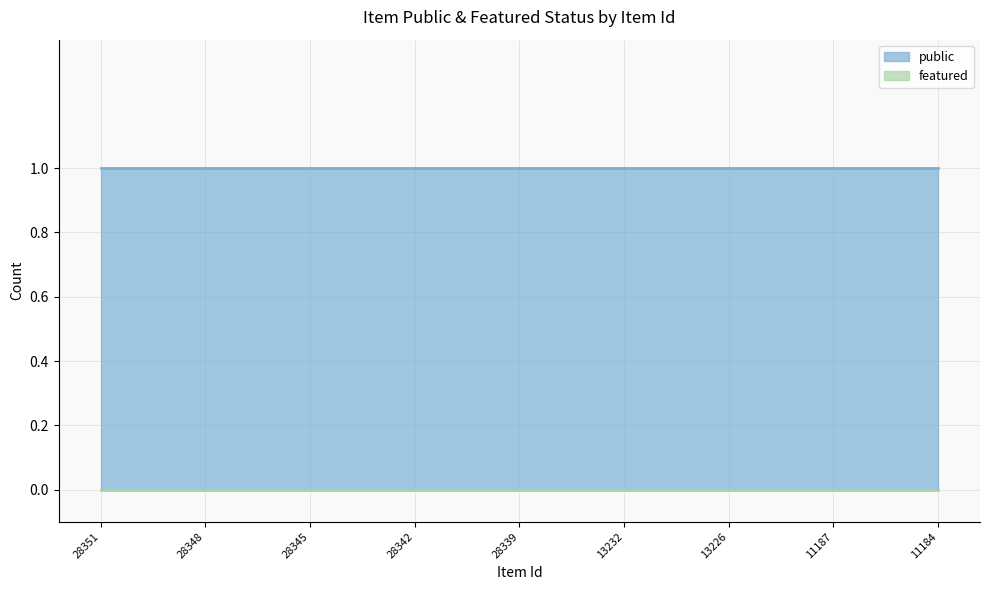

Reading left to right, transcribe all the data shown in this chart.

public: 28351=1	28350=1	28349=1	28348=1	28347=1	28346=1	28345=1	28344=1	28343=1	28342=1	28341=1	28340=1	28339=1	28338=1	13329=1	13232=1	13229=1	13227=1	13226=1	11214=1	11211=1	11187=1	11186=1	11185=1	11184=1
featured: 28351=0	28350=0	28349=0	28348=0	28347=0	28346=0	28345=0	28344=0	28343=0	28342=0	28341=0	28340=0	28339=0	28338=0	13329=0	13232=0	13229=0	13227=0	13226=0	11214=0	11211=0	11187=0	11186=0	11185=0	11184=0